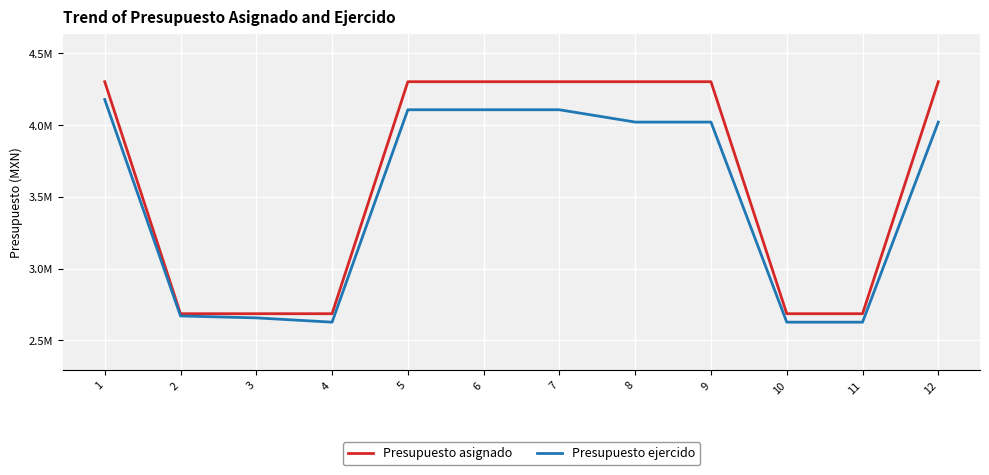

Is it true that Presupuesto asignado equals 2686000.0 at 10?

True